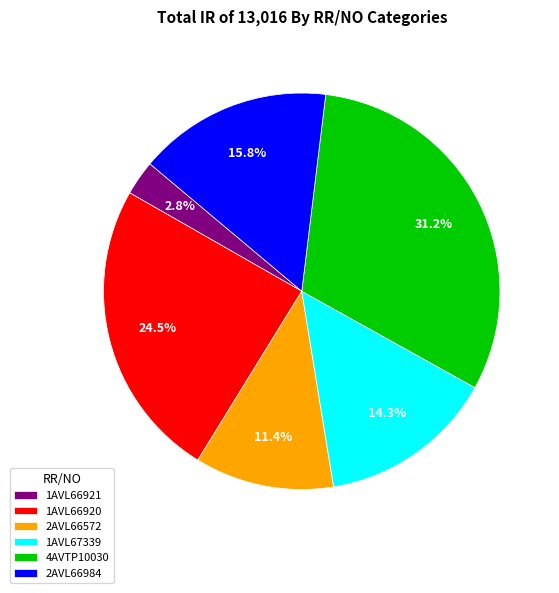

What is the smallest slice in the pie chart?

1AVL66921